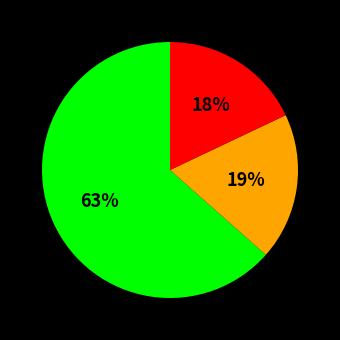

To the nearest percent, what is the average slice percentage?

33%